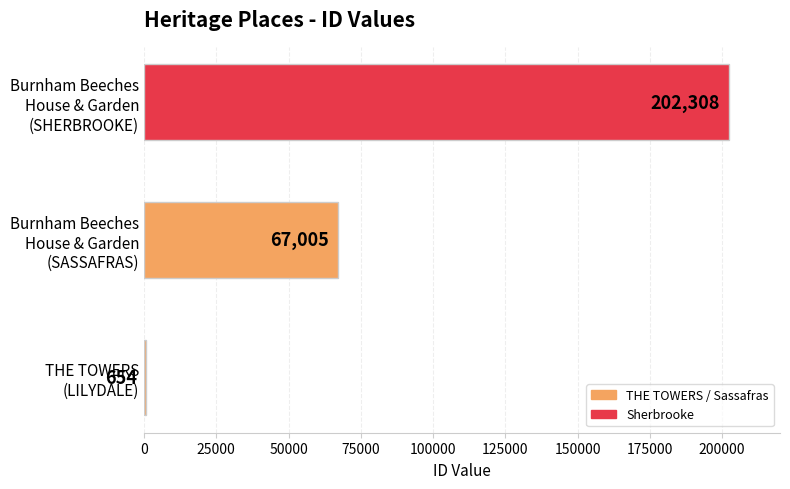

What is the maximum value shown in the chart?

202308